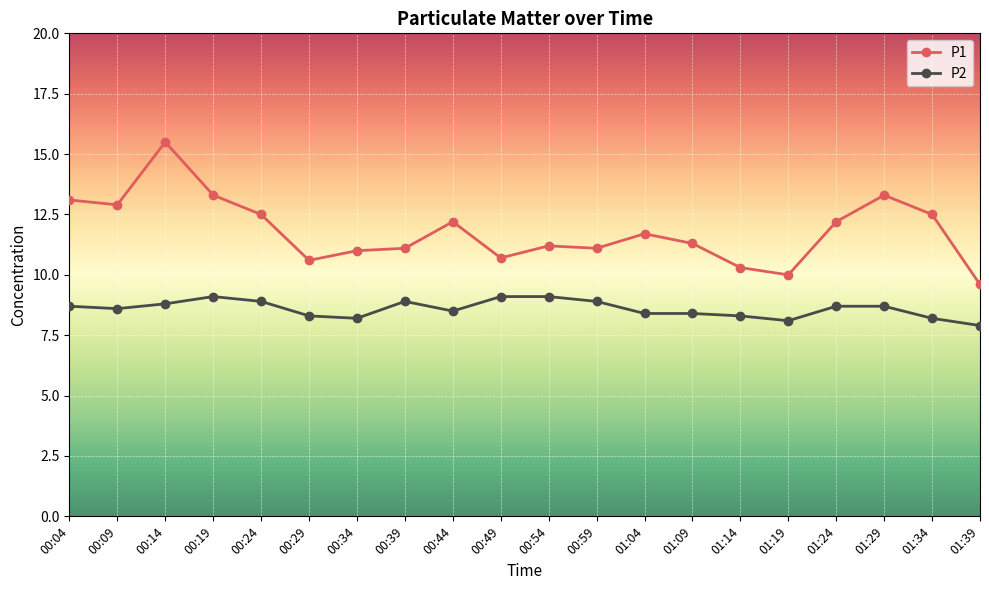

Which category has the highest value across all series?

00:14